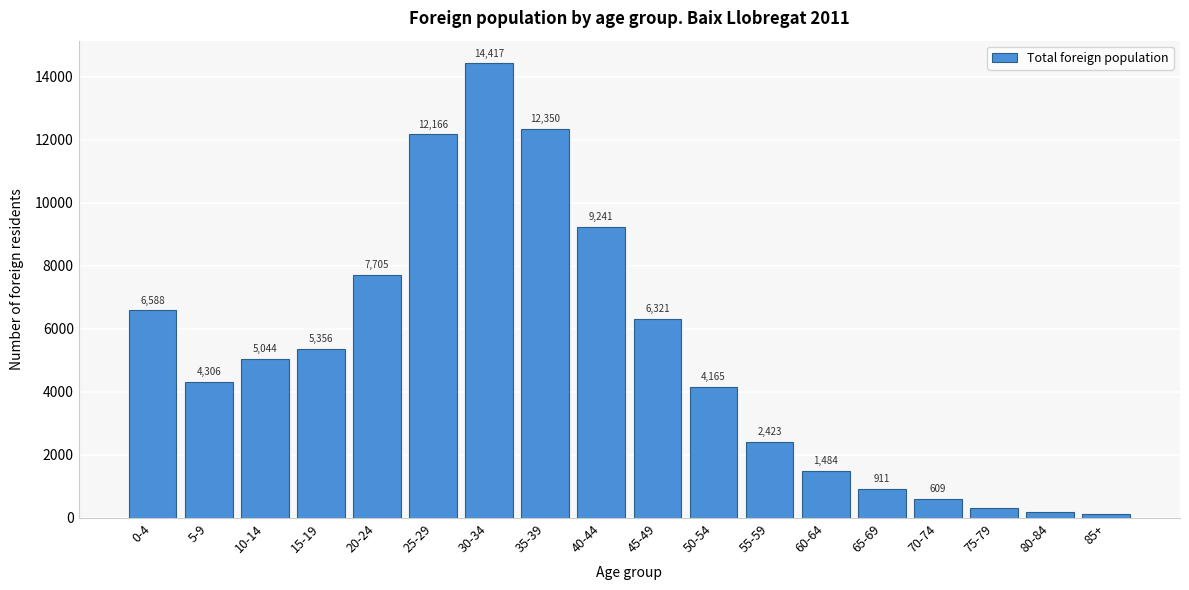

Reading left to right, list all the values displayed in this chart.

6588	4306	5044	5356	7705	12166	14417	12350	9241	6321	4165	2423	1484	911	609	305	182	135